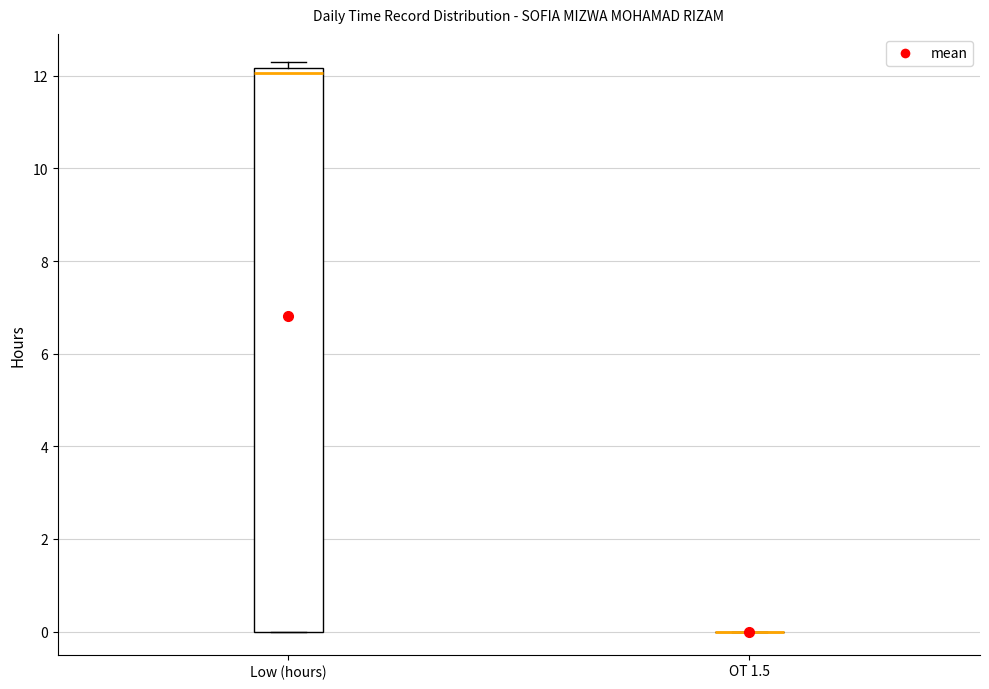

Reading left to right, transcribe this box plot: for each box, give where its median line is, the range the box spans, and where its two whiskers end, as read against the y-axis. The values are not printed on the chart, so give them approximately, as read against the axis.

Low (hours): median 12.0, box 0.0 to 12.2, whiskers 0.0 to 12.2 (just above the box's upper edge)
OT 1.5: box collapsed to a line at 0.0, whiskers 0.0 to 0.0